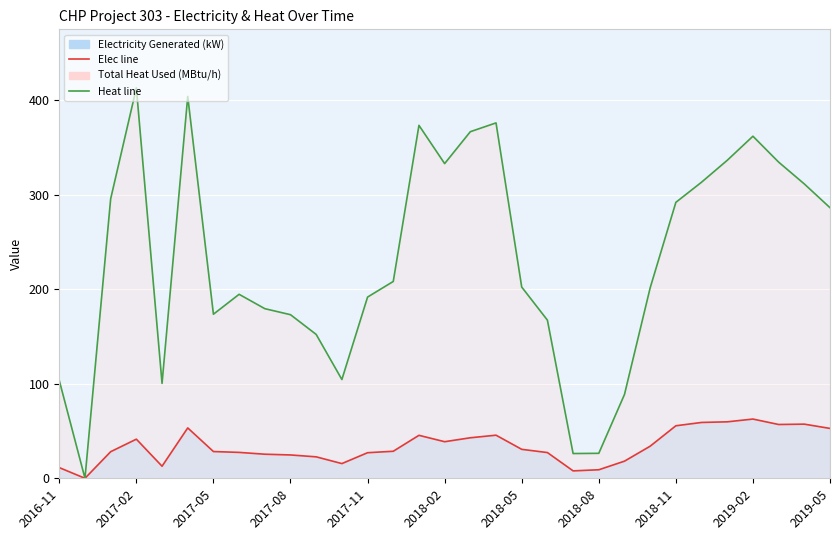

The value of Electricity Generated at 2019-03 is 56.9. True or false?

True